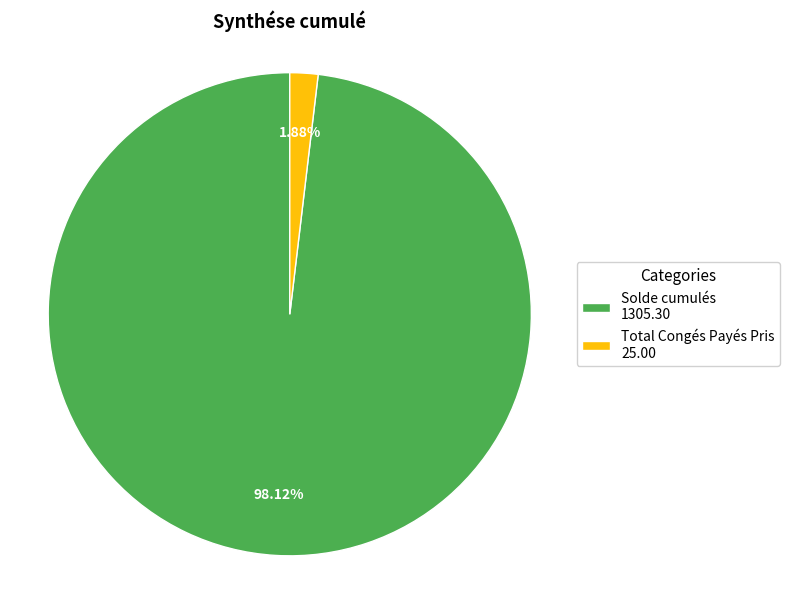

Combined, do Total Congés Payés Pris and Solde cumulés account for over 50%?

Yes